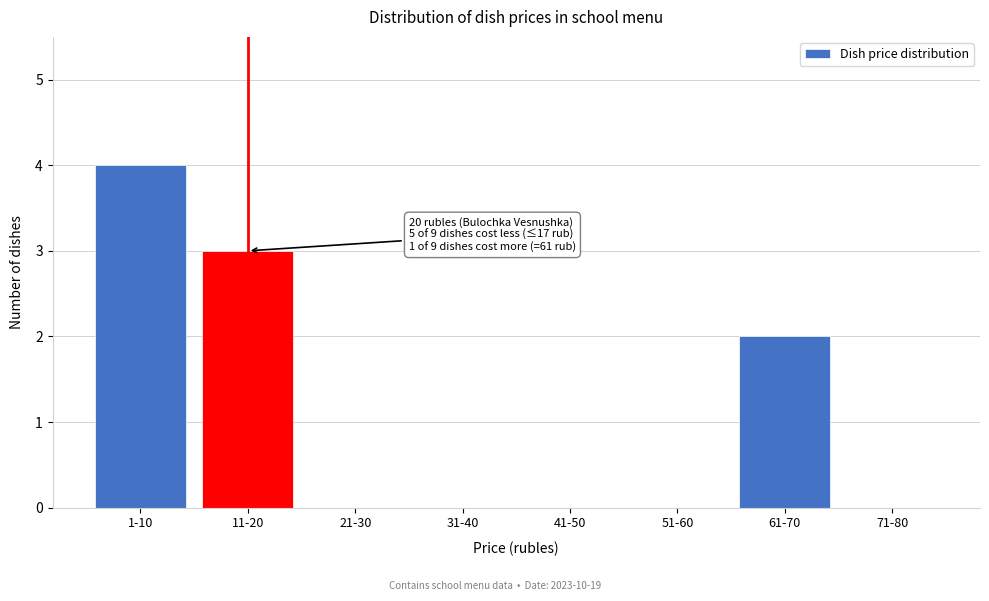

Reading right to left, extract all data points from this chart.

71-80=0	61-70=2	51-60=0	41-50=0	31-40=0	21-30=0	11-20=3	1-10=4